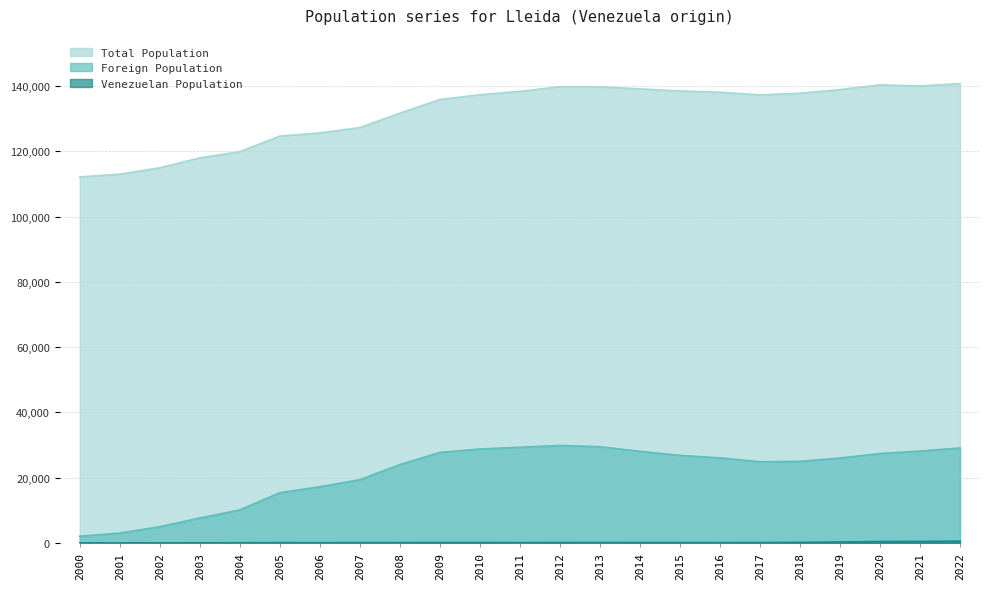

True or false: Total Population and Venezuelan Population intersect in this chart.

False